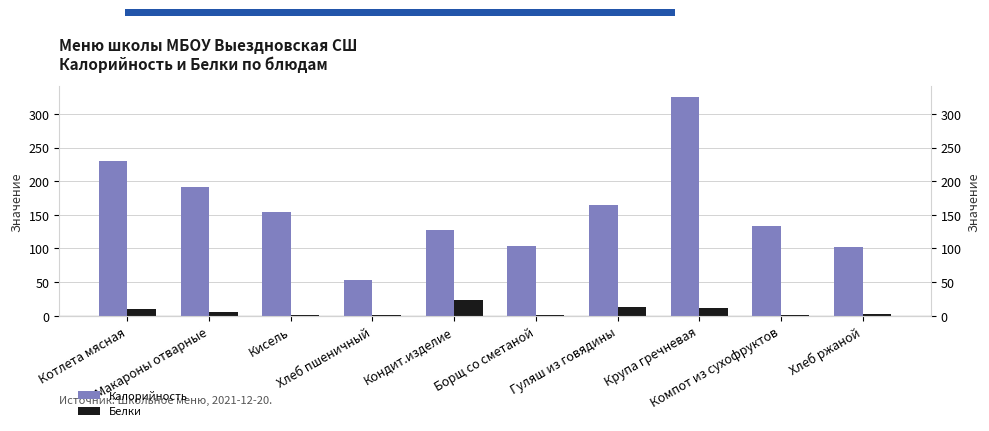

Are the bars horizontal?

No